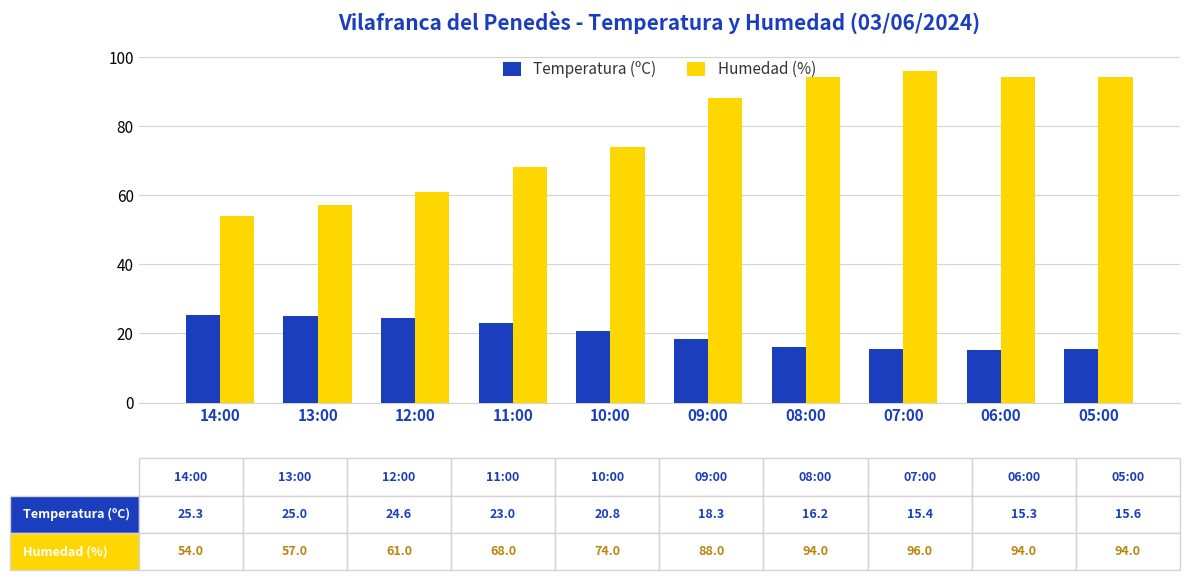

Which series has the largest range (max minus min)?

Humedad (%)